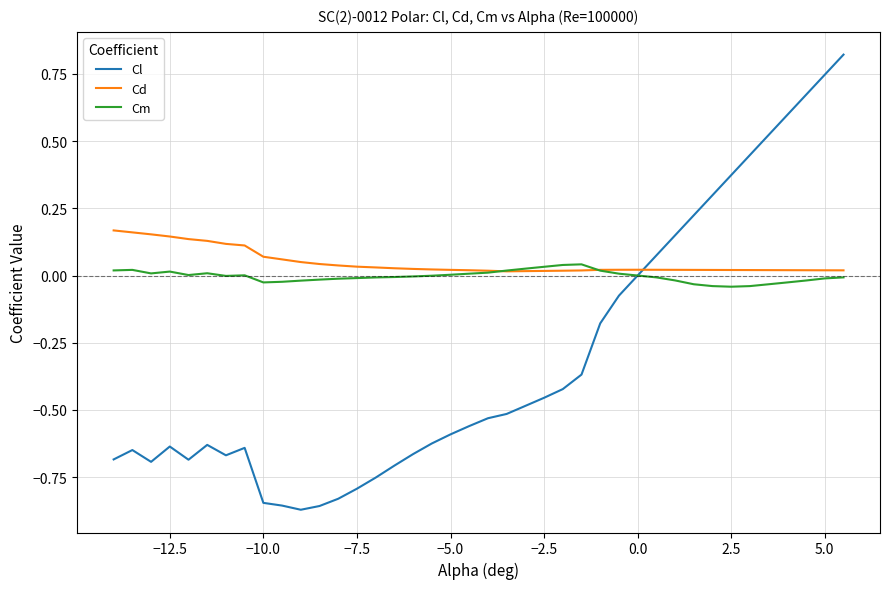

Which series has the widest spread of values?

Cl